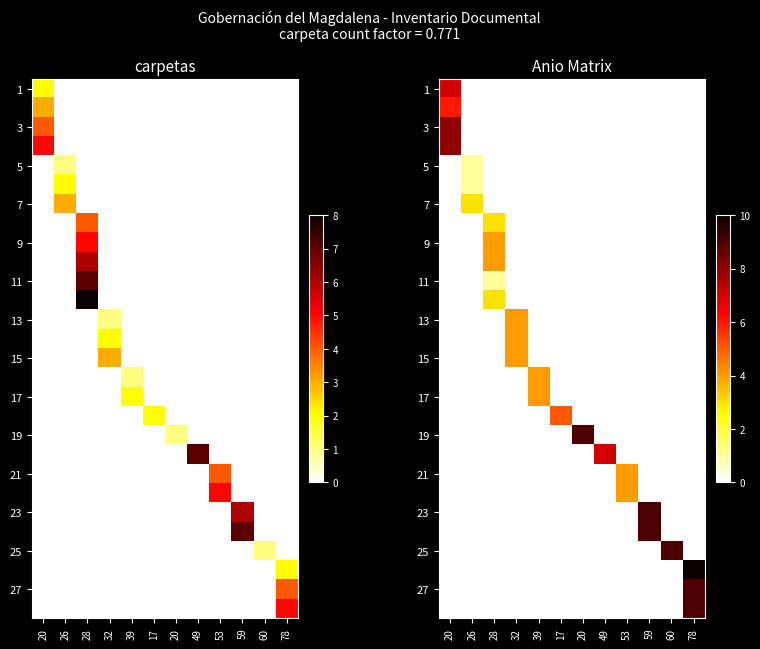

At how many categories does at least one series exceed 0?

12